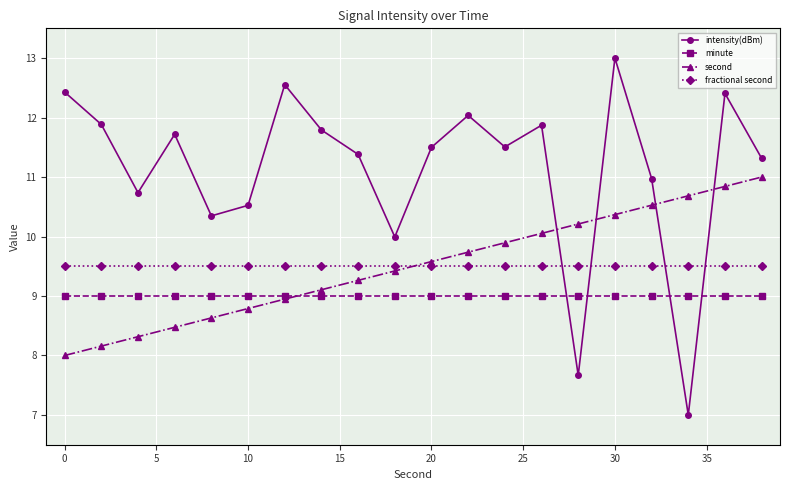

At how many categories does at least one series exceed 12?

5